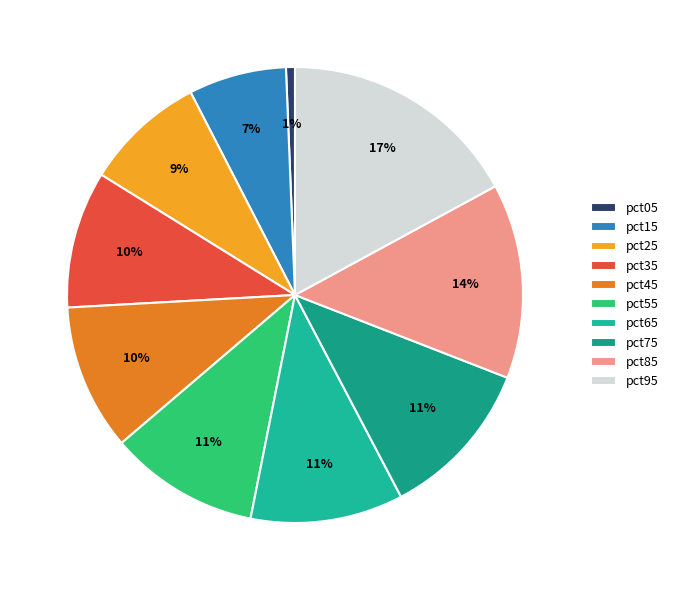

Does pct65 account for over 50% of the chart?

No